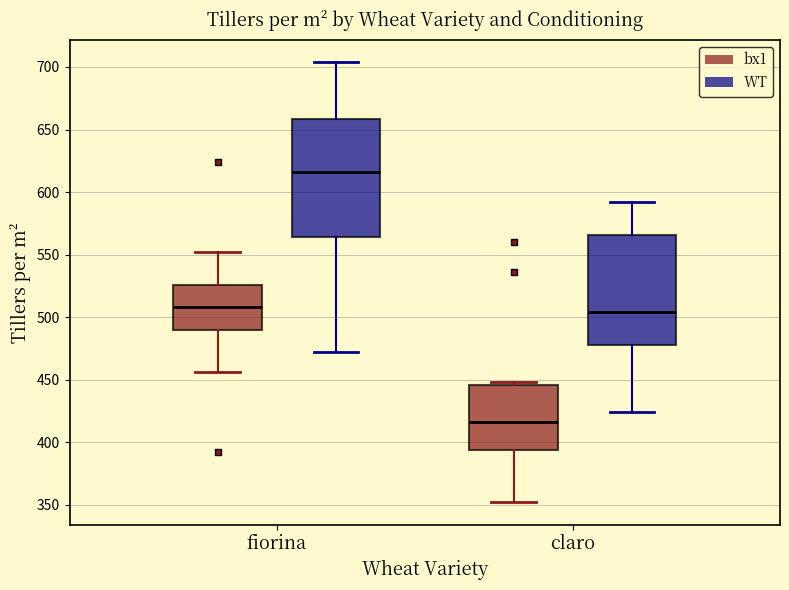

Which box is the tallest, from its lower edge to its upper edge?

fiorina (WT)